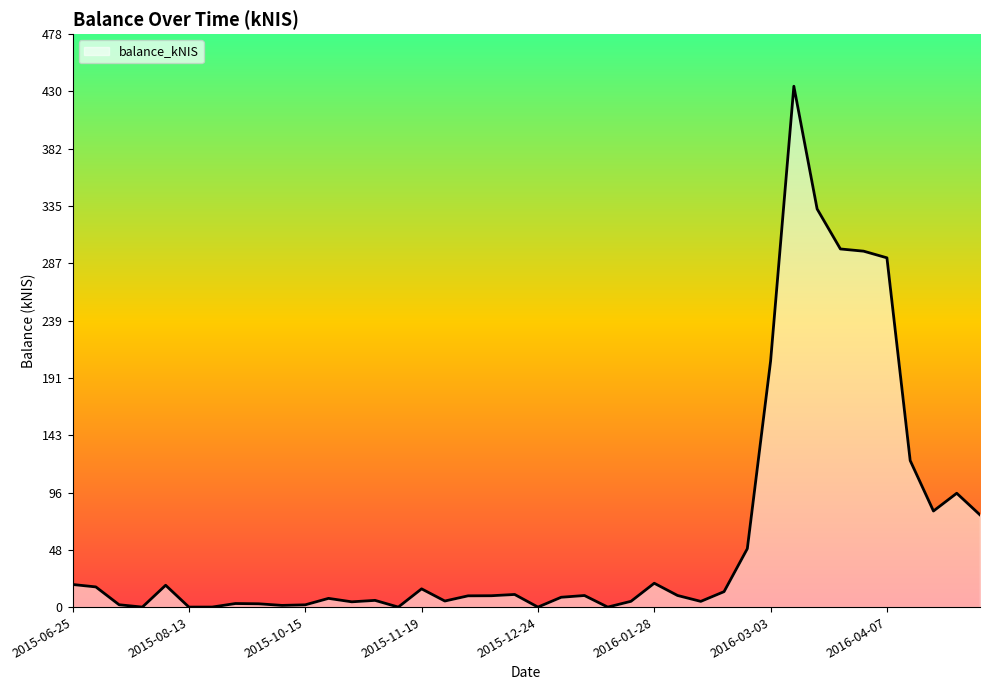

What is the greatest value displayed?

434.6